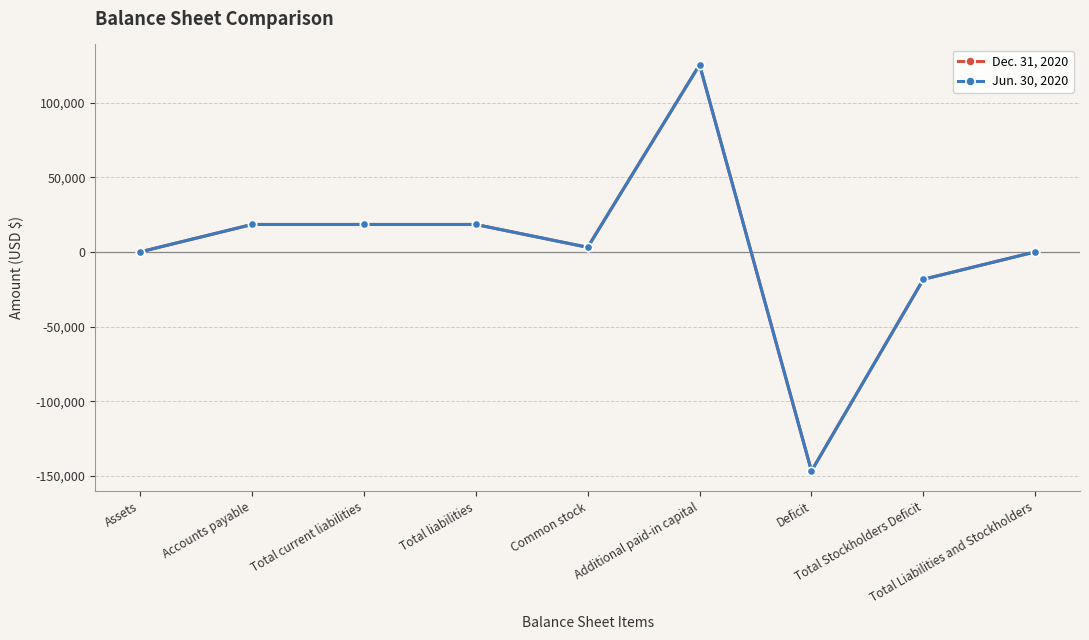

What is the average value of the Jun. 30, 2020 series?

2040